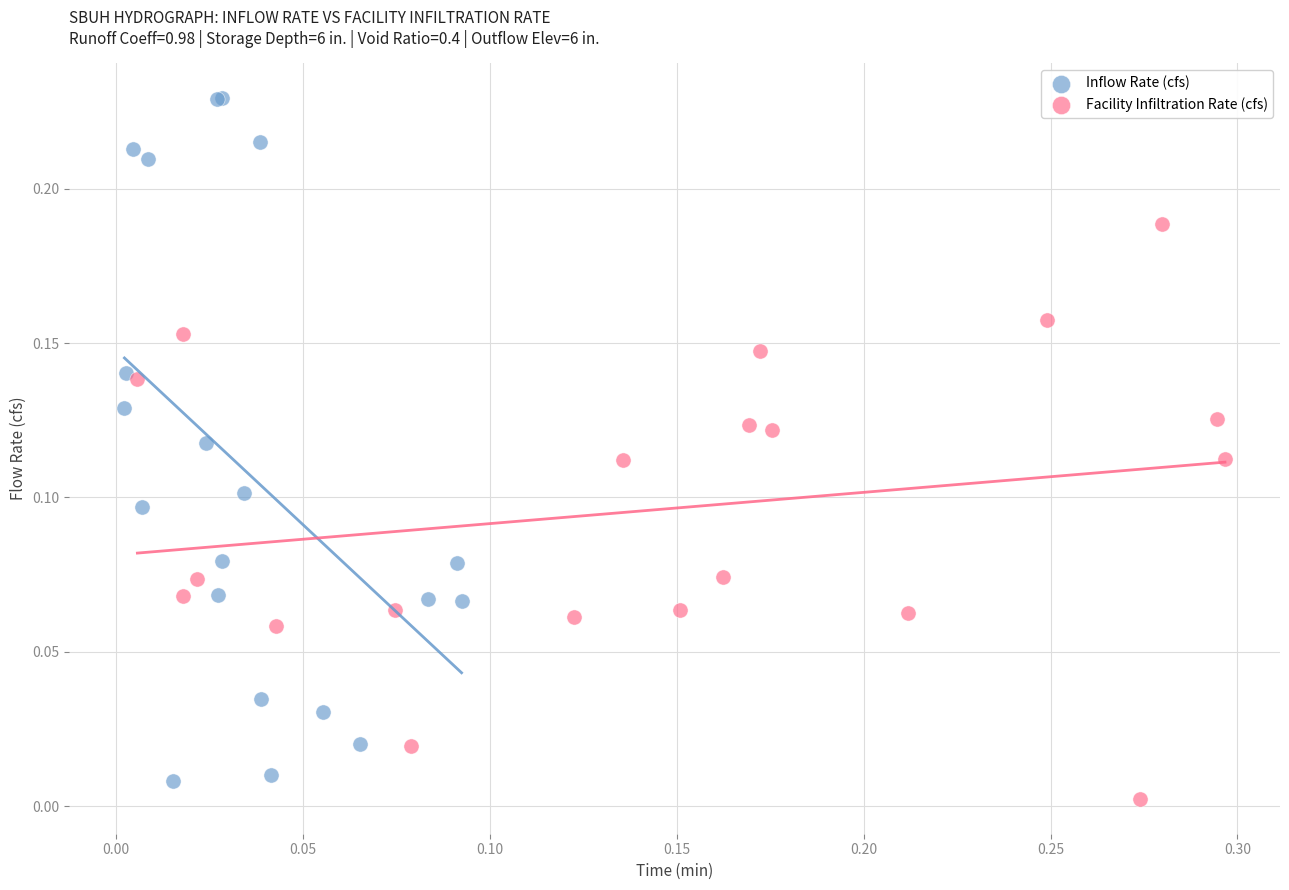

Which series reaches the minimum Y coordinate?

Facility Infiltration Rate (cfs)